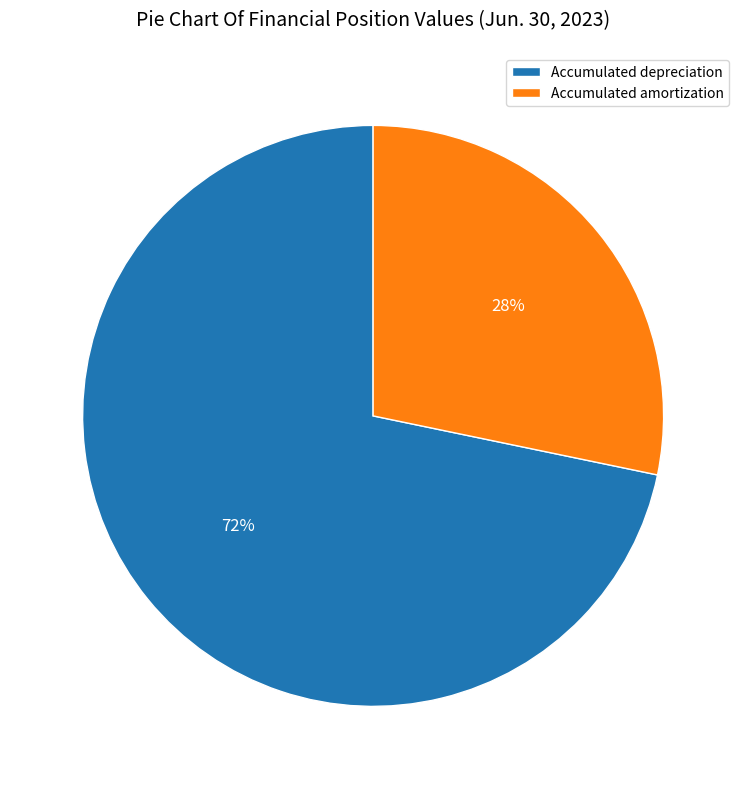

To the nearest percent, what percentage of the pie is Accumulated amortization?

28%